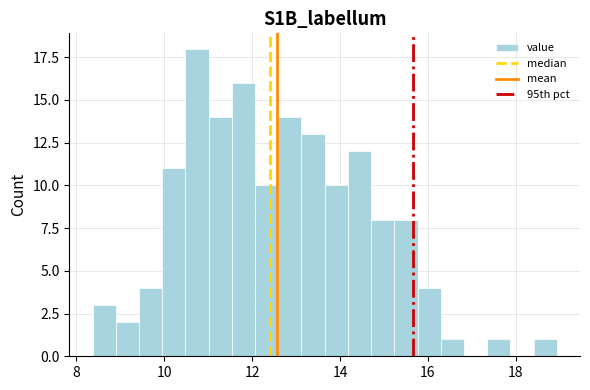

Read against the x-axis, roughly where is the centre of the tallest bar?

10.8